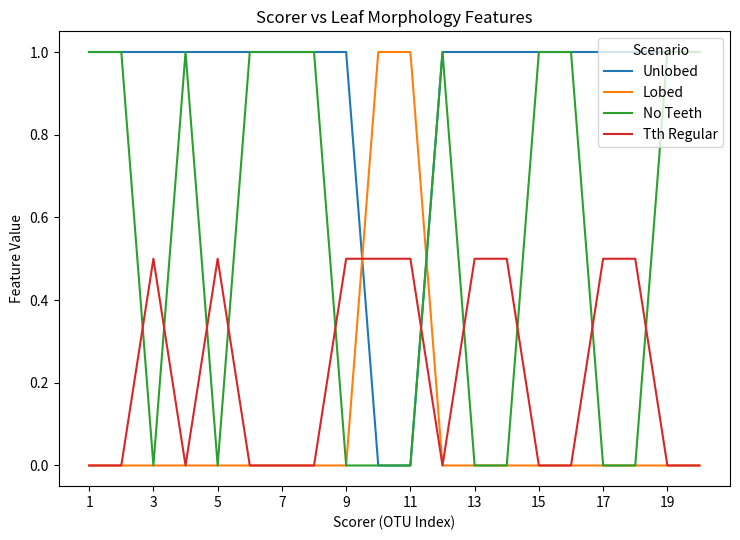

Which series has the largest total across all categories?

Unlobed